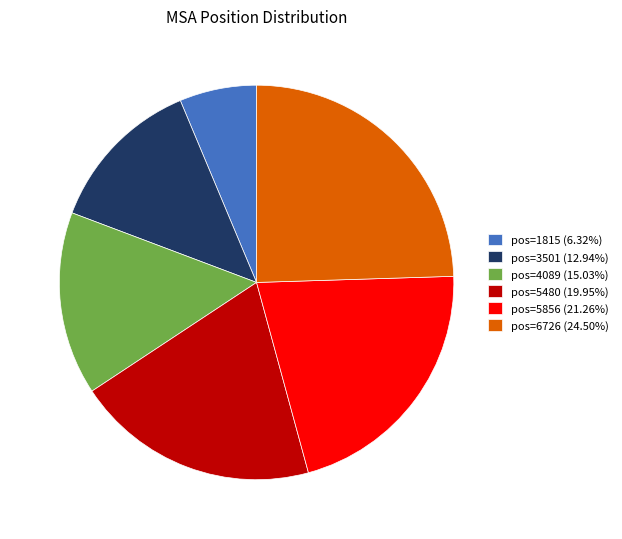

Count the number of slices in the pie.

6